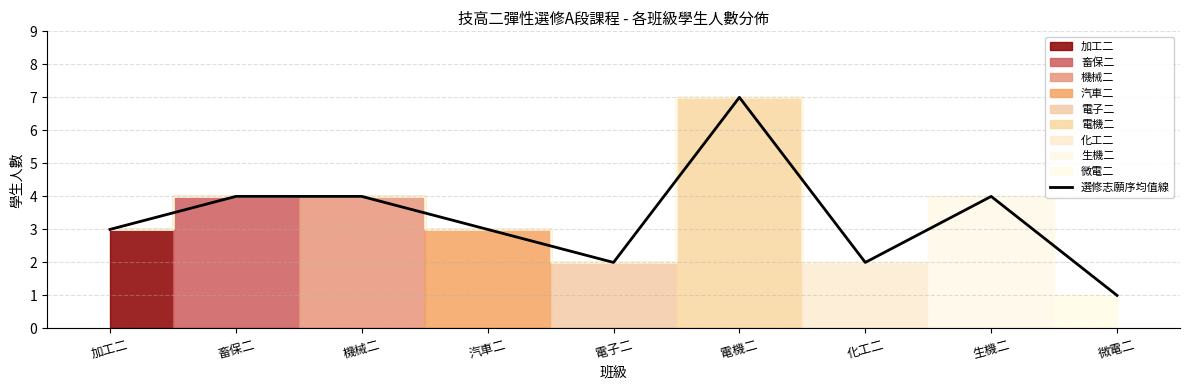

Does the chart have visible grid lines?

Yes